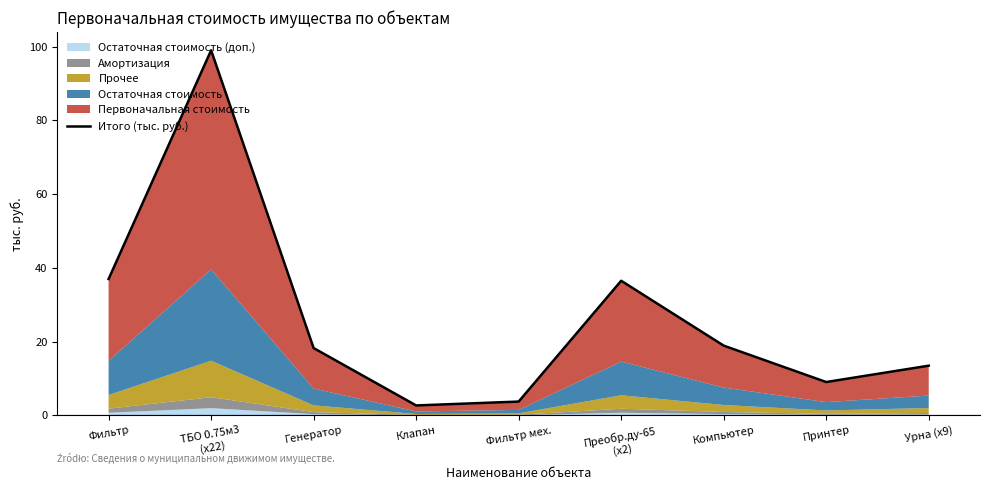

The chart shows a value of 32.4 at Генератор. True or false?

False